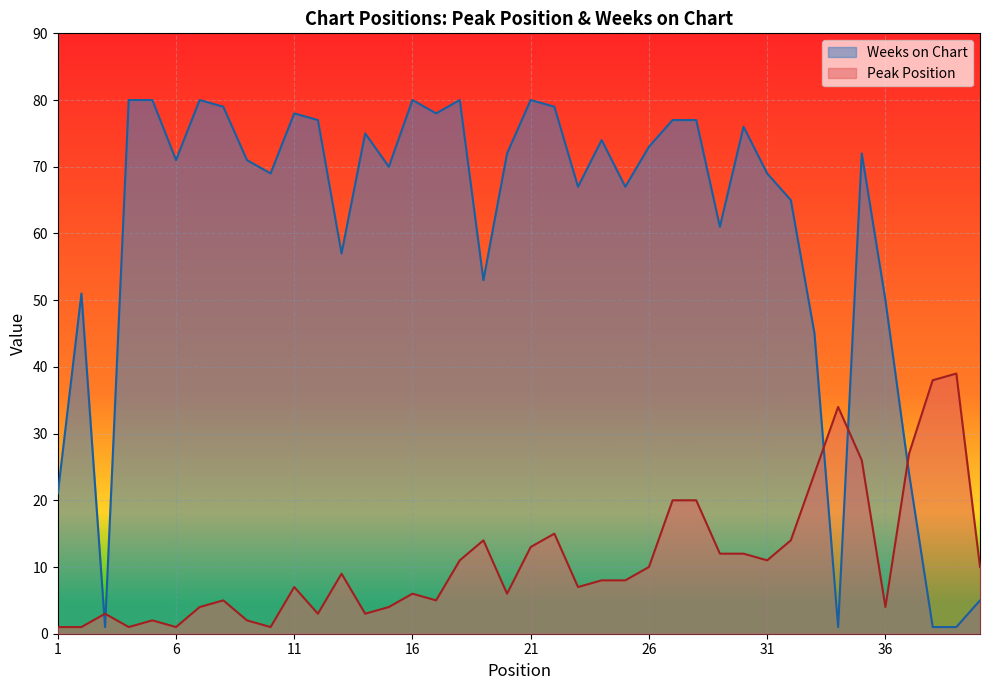

What is the approximate value of Peak Position at 9?

2